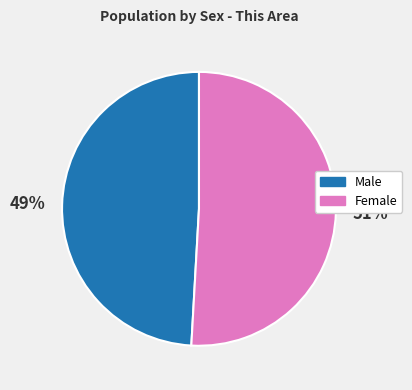

To the nearest percent, what is the difference between the Female and Male slice percentages?

2%